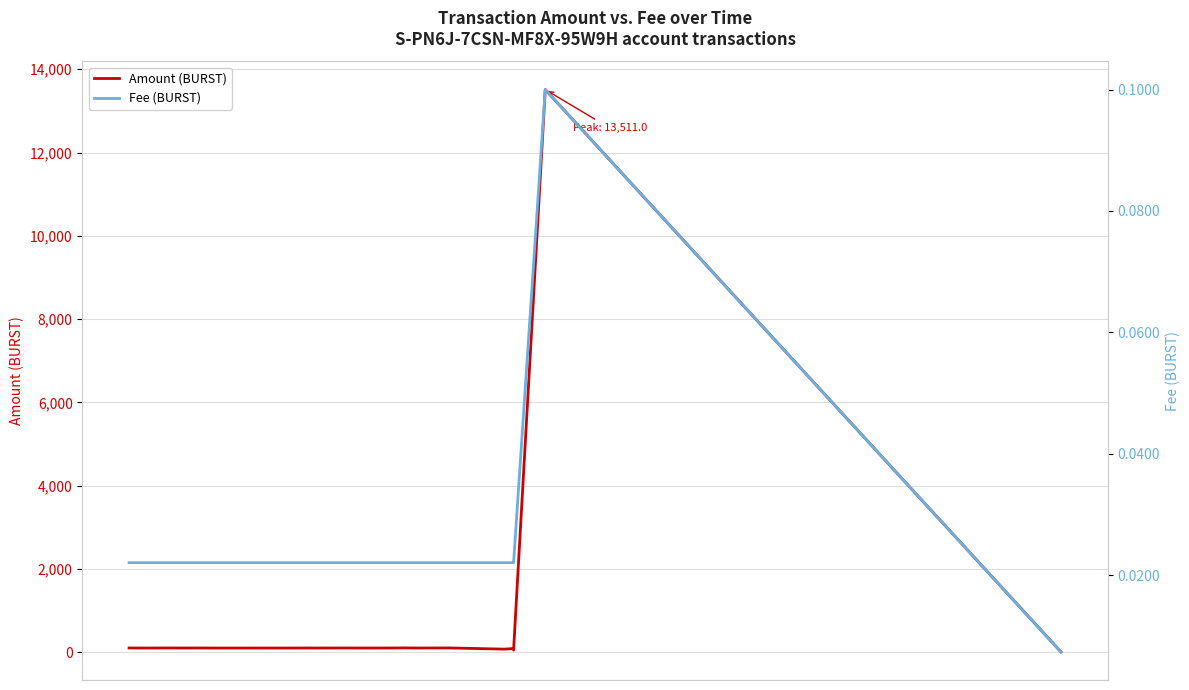

How many categories are shown in the chart?

27